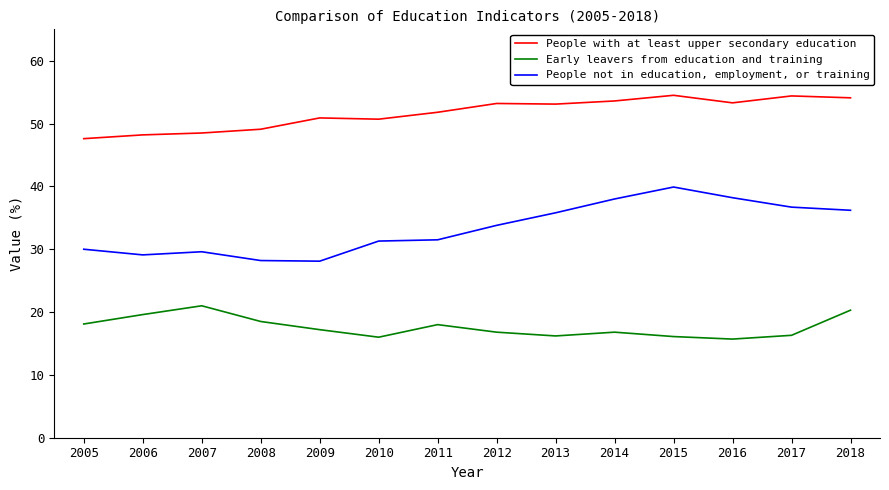

Which series has the widest spread of values?

People not in education, employment, or training